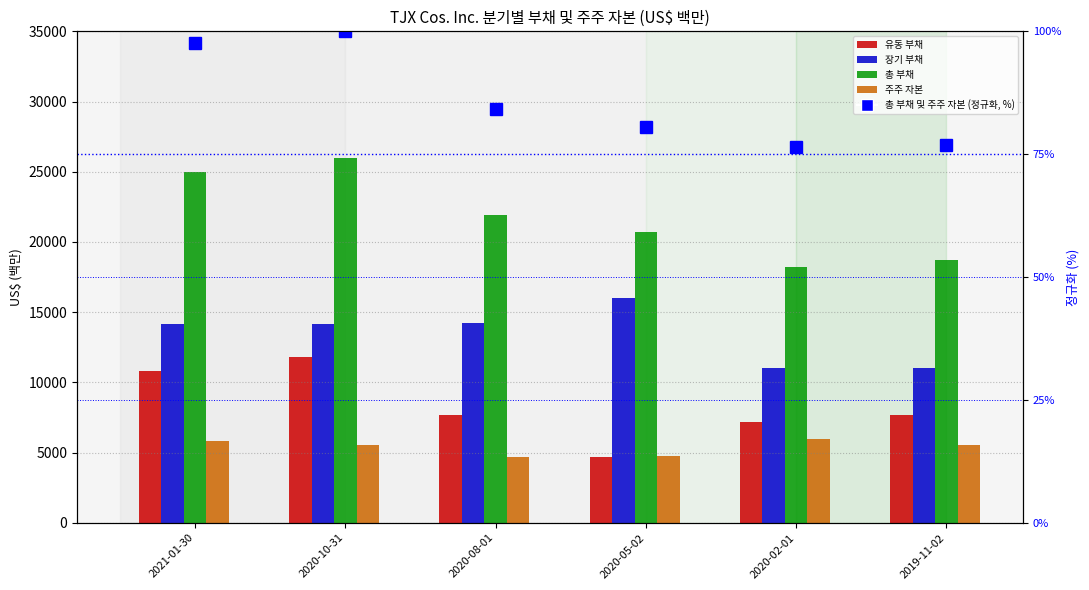

Rank the series by their maximum value, from lowest to highest.

총 부채 및 주주 자본 (정규화, %), 주주 자본, 유동 부채, 장기 부채, 총 부채